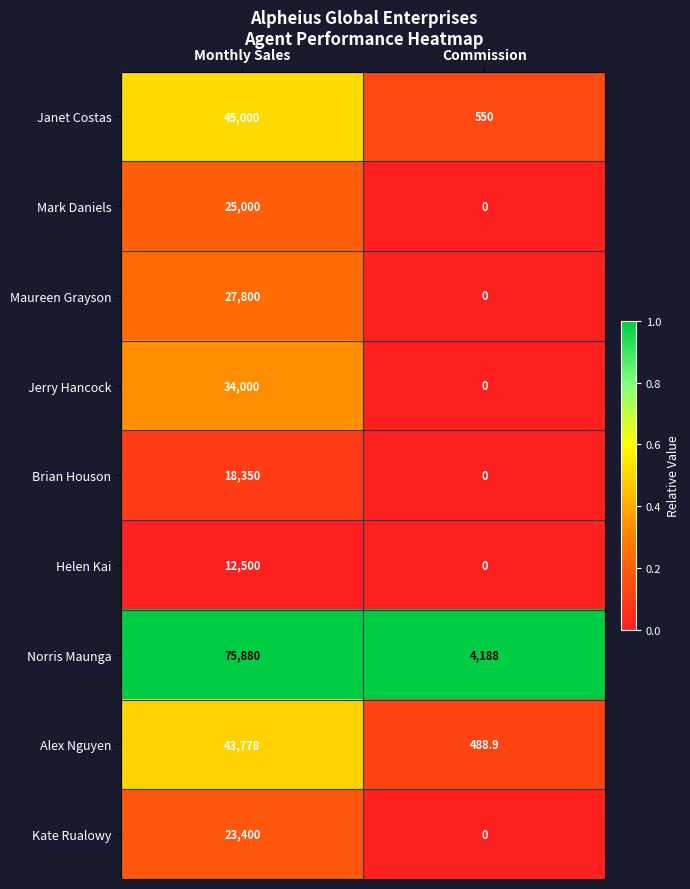

What is the spread (max minus min) of values at Monthly Sales?

63380.0